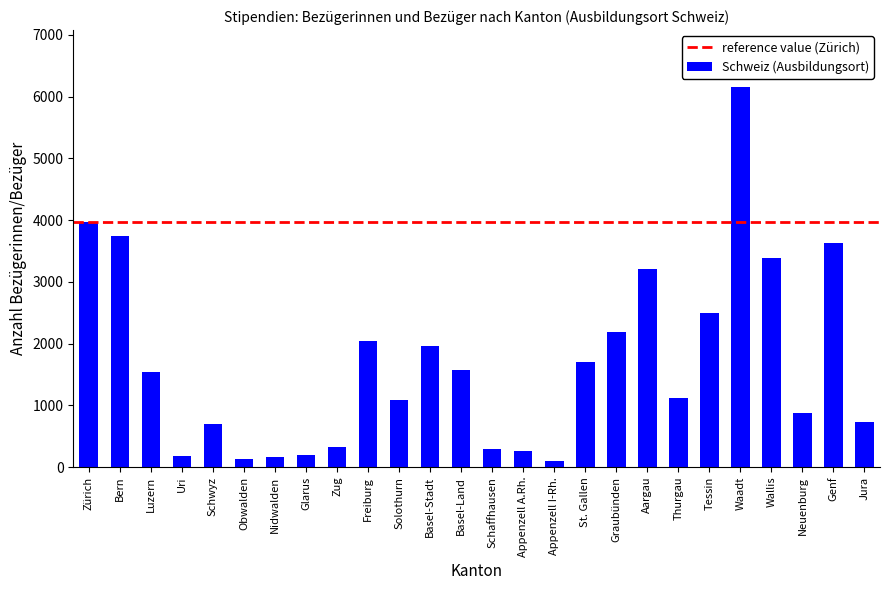

What is the difference between the second highest and second lowest values?

3836